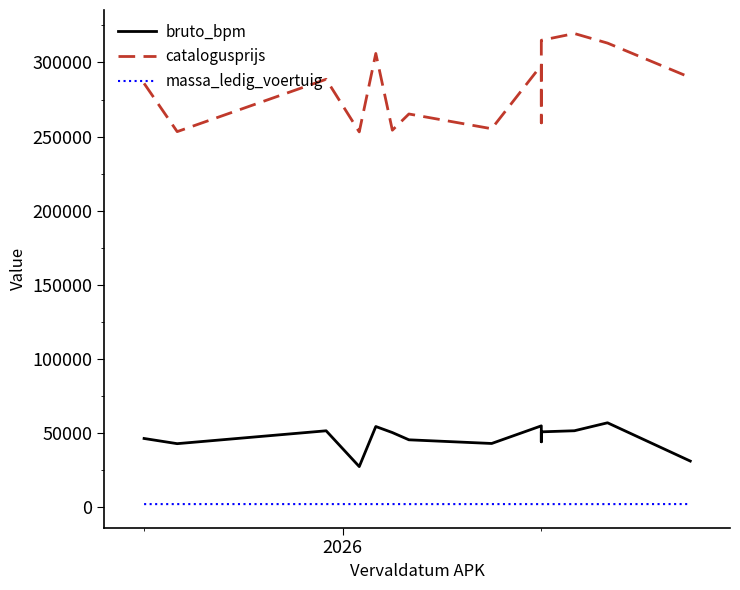

In catalogusprijs, how many points are lower than both neighbors (excluding endpoints)?

5